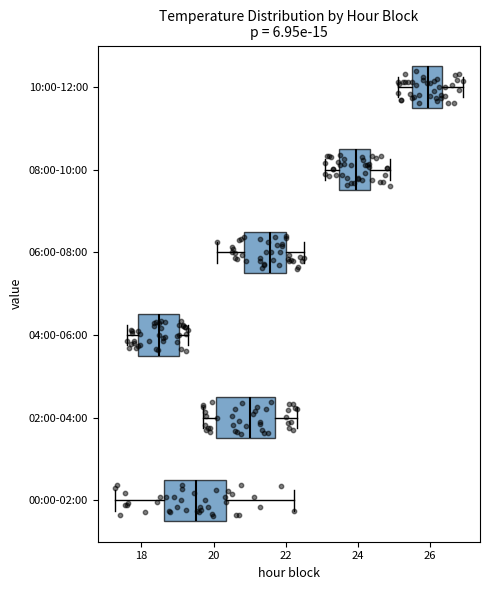

Which box's median line is the furthest to the left?

04:00-06:00